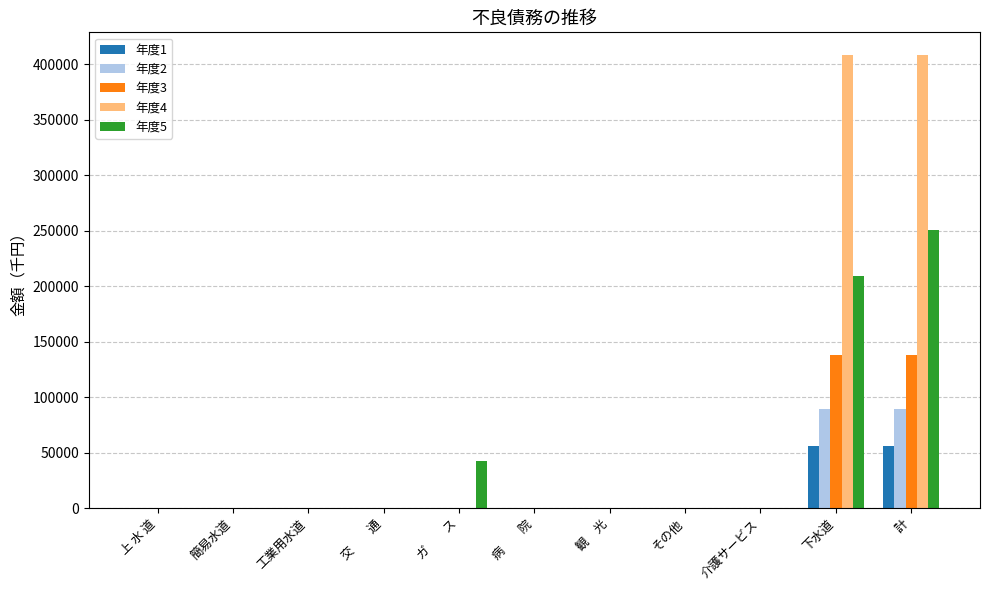

What is the greatest value displayed?

408368